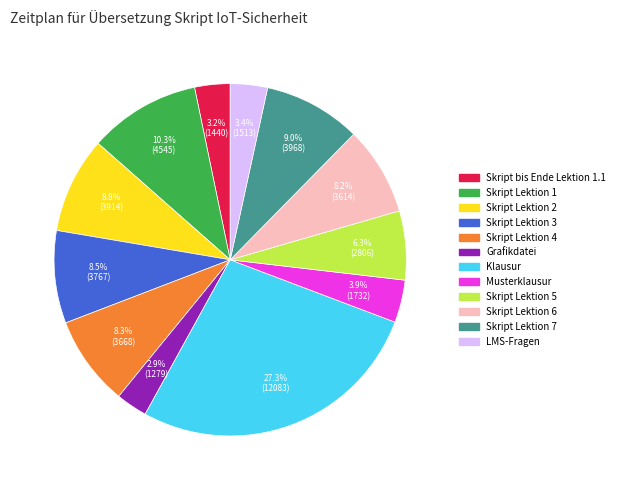

How much of the chart is everything except Klausur?

72.7%